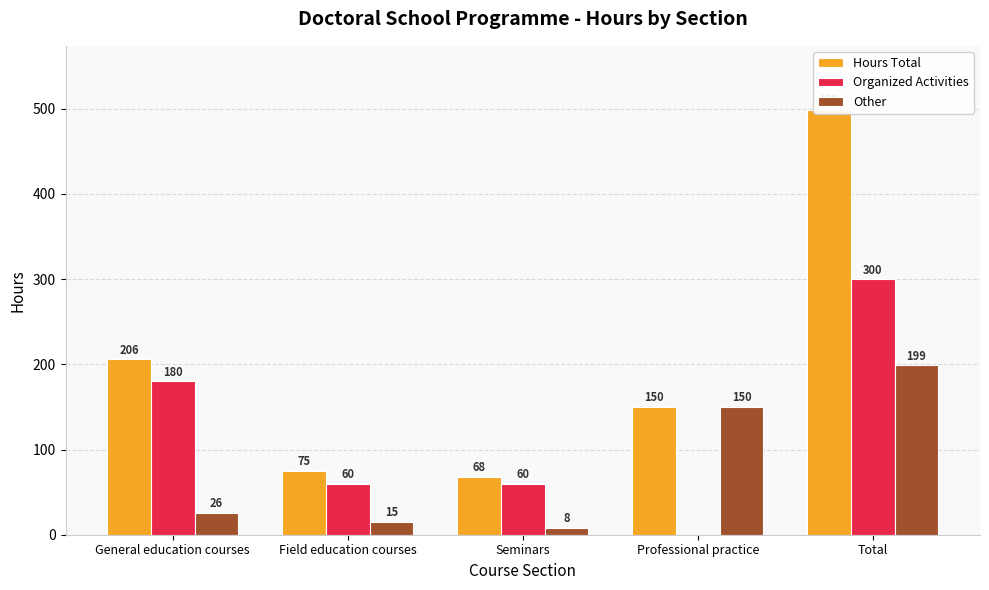

What is the label of the 2nd bar from the right?

Professional practice